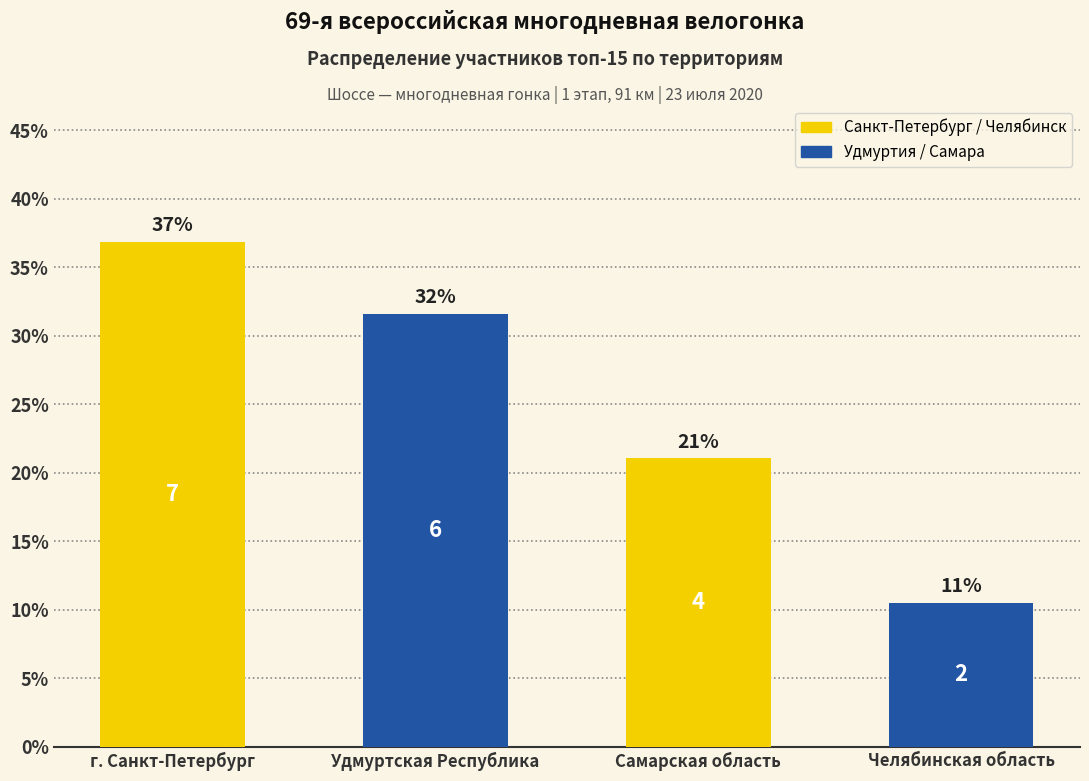

Reading right to left, list all the values displayed in this chart.

10.5	21.1	31.6	36.8